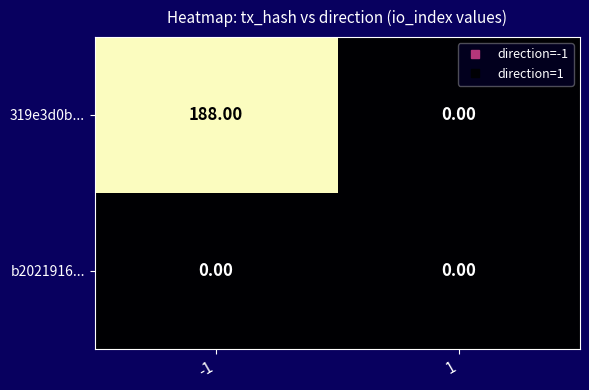

How many series are shown in this chart?

2